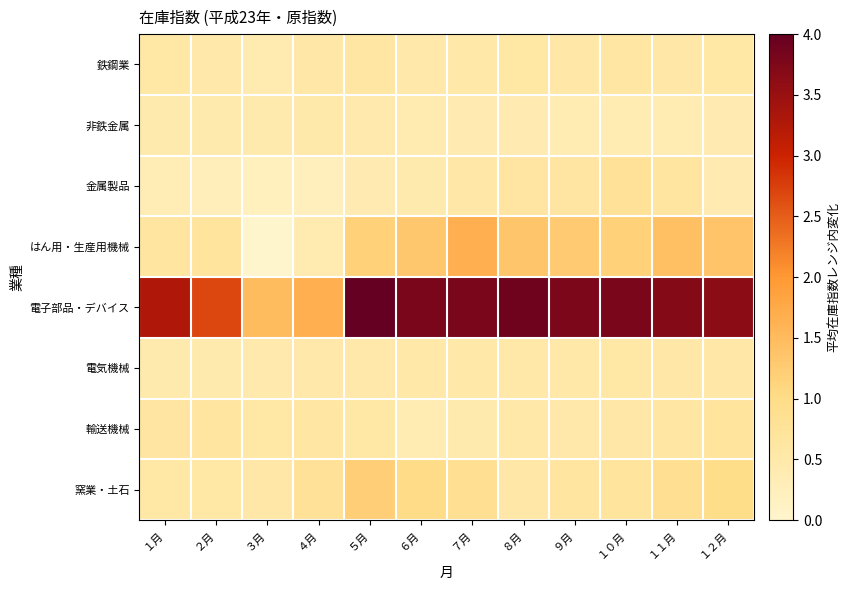

Reading left to right, transcribe all the data shown in this chart.

鉄鋼業: １月=0.6	２月=0.5	３月=0.4	４月=0.5	５月=0.6	６月=0.5	７月=0.5	８月=0.6	９月=0.5	１０月=0.6	１１月=0.5	１２月=0.6
非鉄金属: １月=0.5	２月=0.5	３月=0.5	４月=0.5	５月=0.5	６月=0.4	７月=0.4	８月=0.4	９月=0.4	１０月=0.4	１１月=0.4	１２月=0.4
金属製品: １月=0.3	２月=0.3	３月=0.2	４月=0.2	５月=0.4	６月=0.5	７月=0.5	８月=0.6	９月=0.6	１０月=0.8	１１月=0.6	１２月=0.4
はん用・生産用機械: １月=0.7	２月=0.7	３月=0.0	４月=0.4	５月=1.2	６月=1.3	７月=1.7	８月=1.4	９月=1.3	１０月=1.2	１１月=1.4	１２月=1.4
電子部品・デバイス: １月=3.3	２月=2.7	３月=1.5	４月=1.7	５月=4.0	６月=3.8	７月=3.8	８月=3.9	９月=3.8	１０月=3.8	１１月=3.7	１２月=3.6
電気機械: １月=0.5	２月=0.5	３月=0.5	４月=0.5	５月=0.5	６月=0.5	７月=0.5	８月=0.5	９月=0.5	１０月=0.6	１１月=0.5	１２月=0.5
輸送機械: １月=0.6	２月=0.6	３月=0.6	４月=0.6	５月=0.6	６月=0.4	７月=0.5	８月=0.5	９月=0.5	１０月=0.5	１１月=0.6	１２月=0.7
窯業・土石: １月=0.6	２月=0.6	３月=0.5	４月=0.8	５月=1.2	６月=1.0	７月=0.9	８月=0.5	９月=0.6	１０月=0.7	１１月=0.9	１２月=1.0